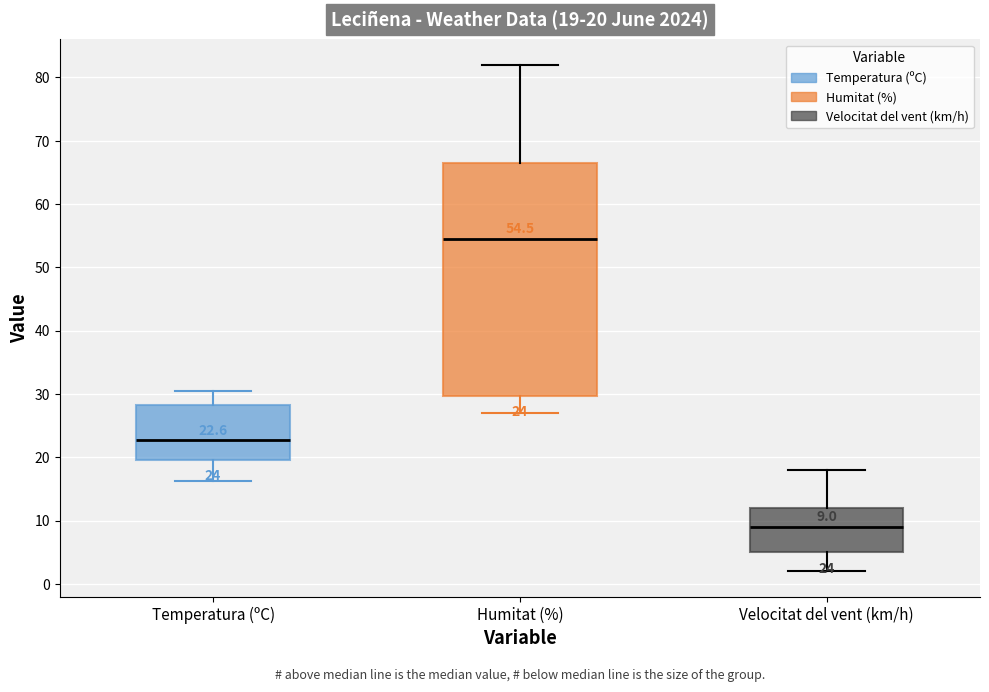

Comparing the boxes themselves (not the whiskers), which one is the tallest?

Humitat (%)